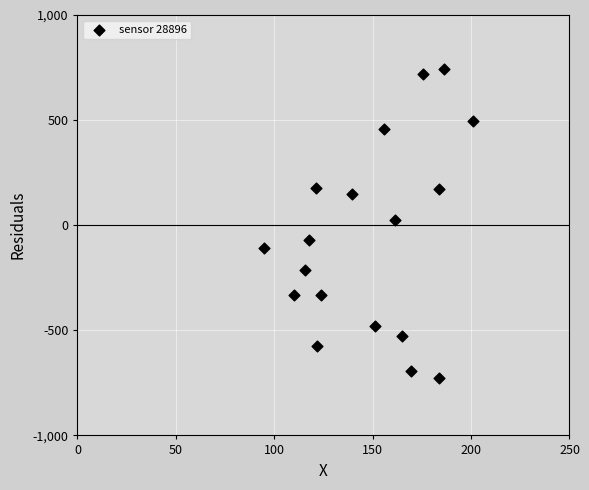

What is the range of Y values (max minus min)?

1470.7